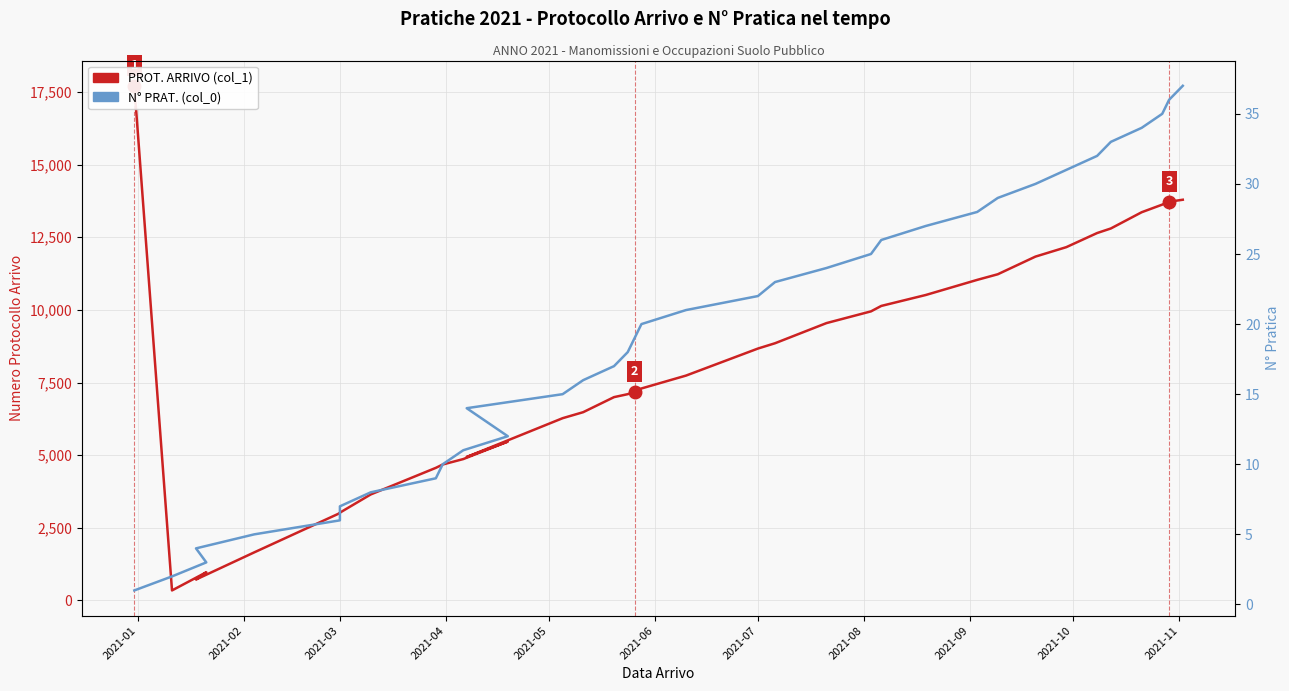

How many interior local valleys does the PROT. ARRIVO (col_1) series have?

3